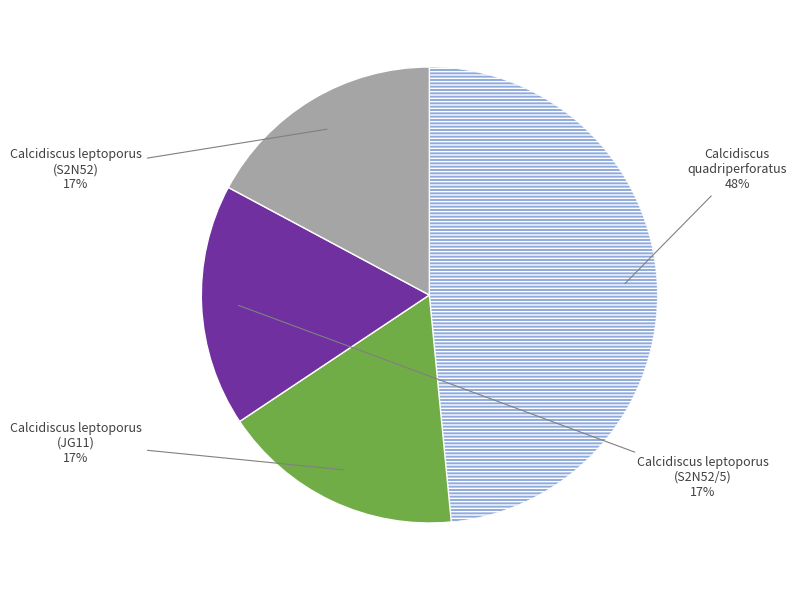

To the nearest percent, what is the difference between the largest and smallest slice percentages?

31%